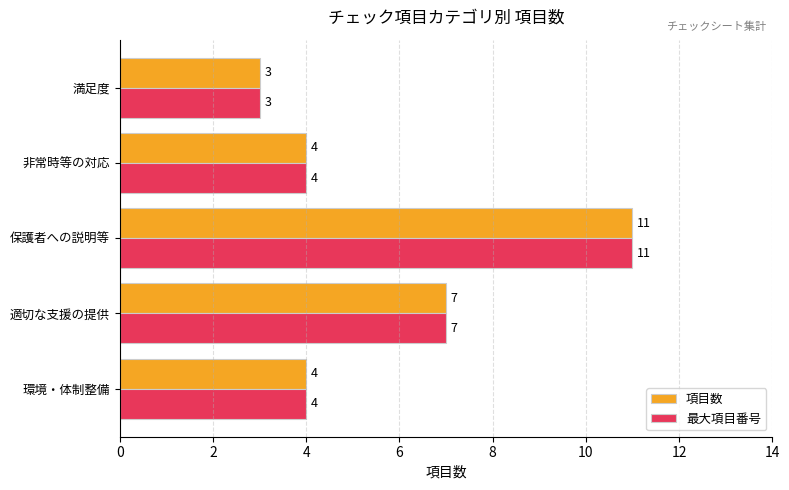

At which category is the sum across all series the highest?

保護者への説明等